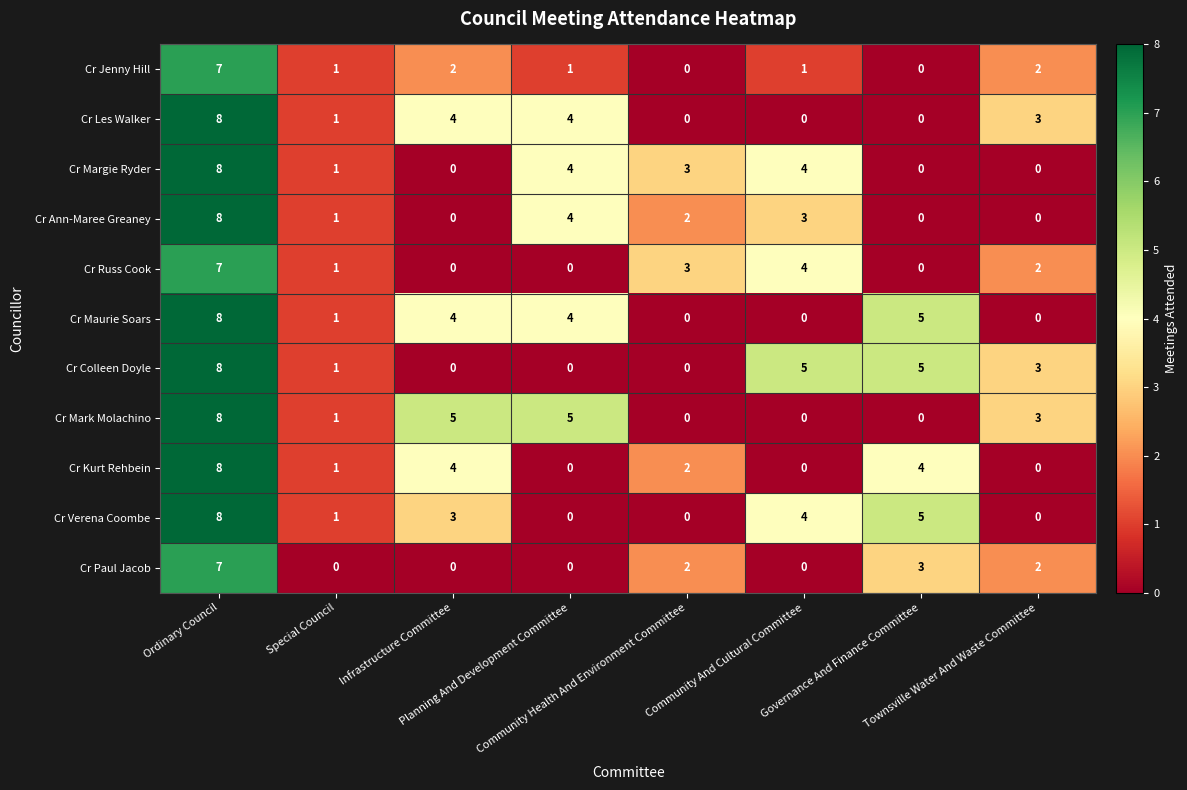

How many Cr Maurie Soars values are between 0 and 5?

7